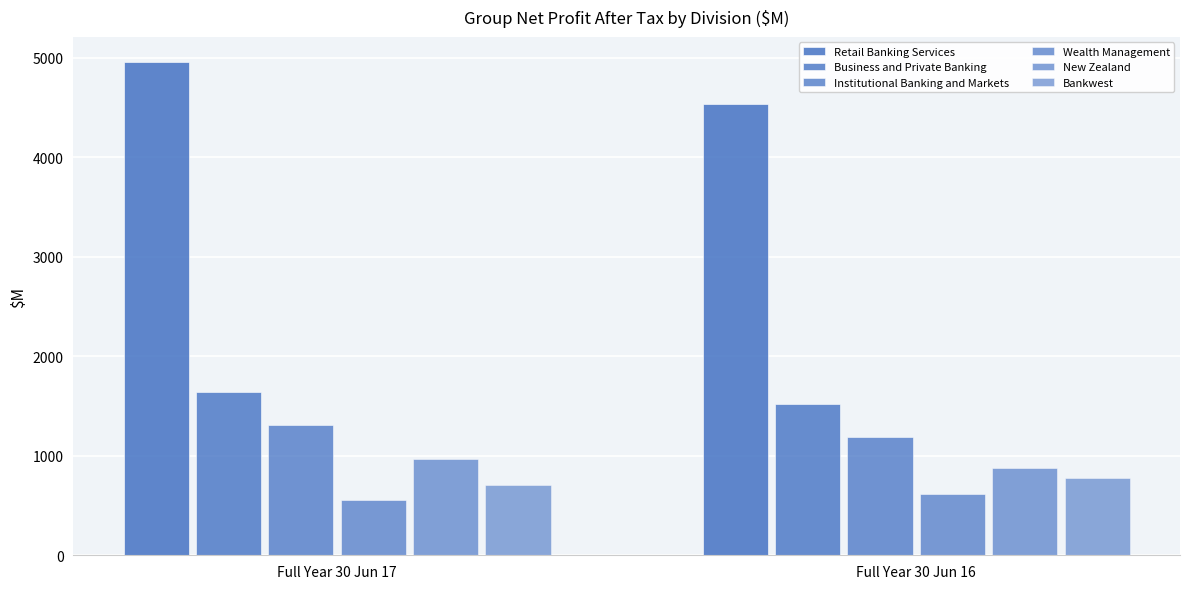

Are the bars grouped side by side (vs. stacked)?

Yes